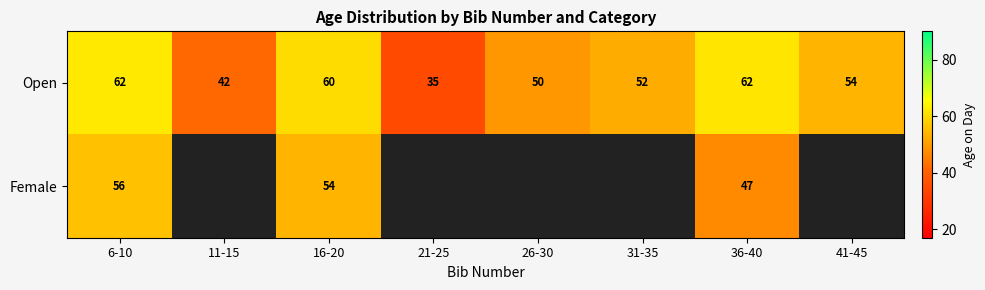

At 36-40, list the series in order from largest to smallest.

Open, Female